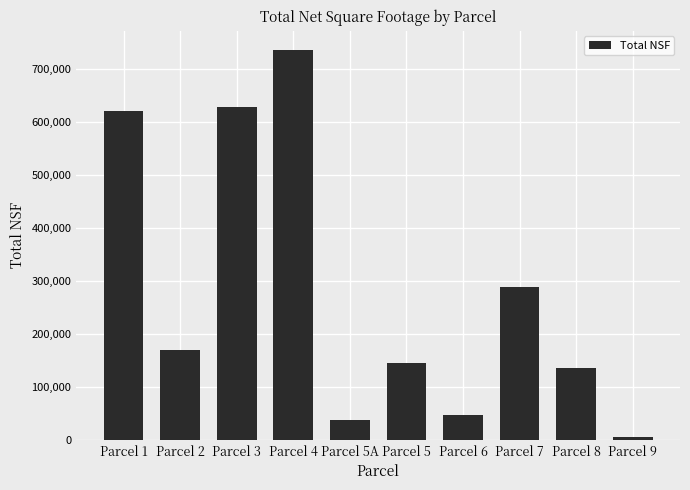

What is the change in value from Parcel 2 to Parcel 5?

-24575.6